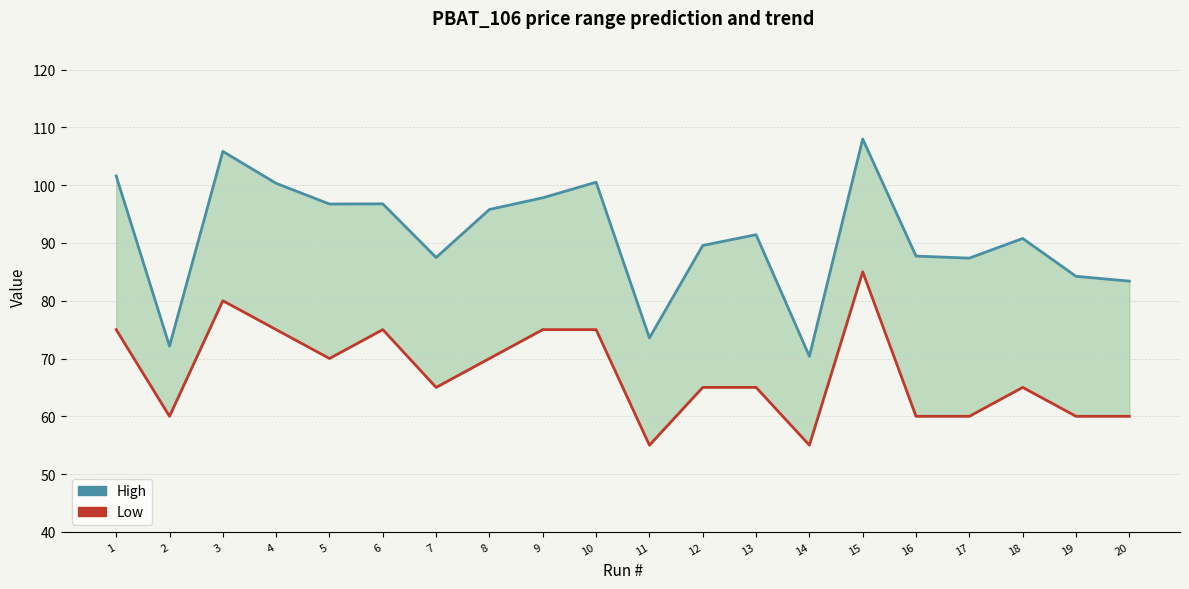

What is the value of the Low point at the 2nd from the left?

60.0